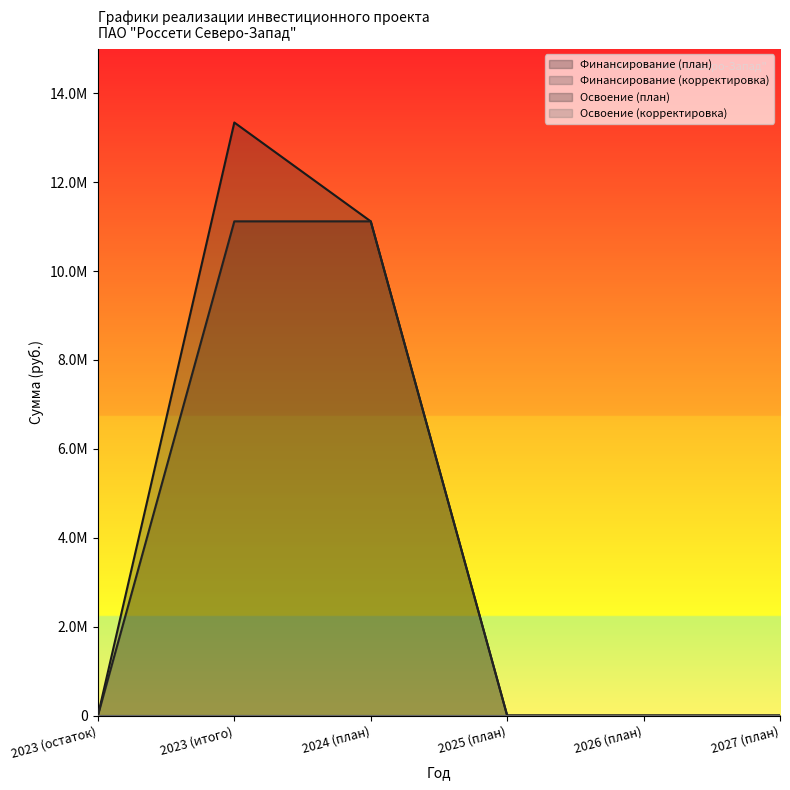

True or false: Финансирование (план) and Освоение (план) cross at least once.

False